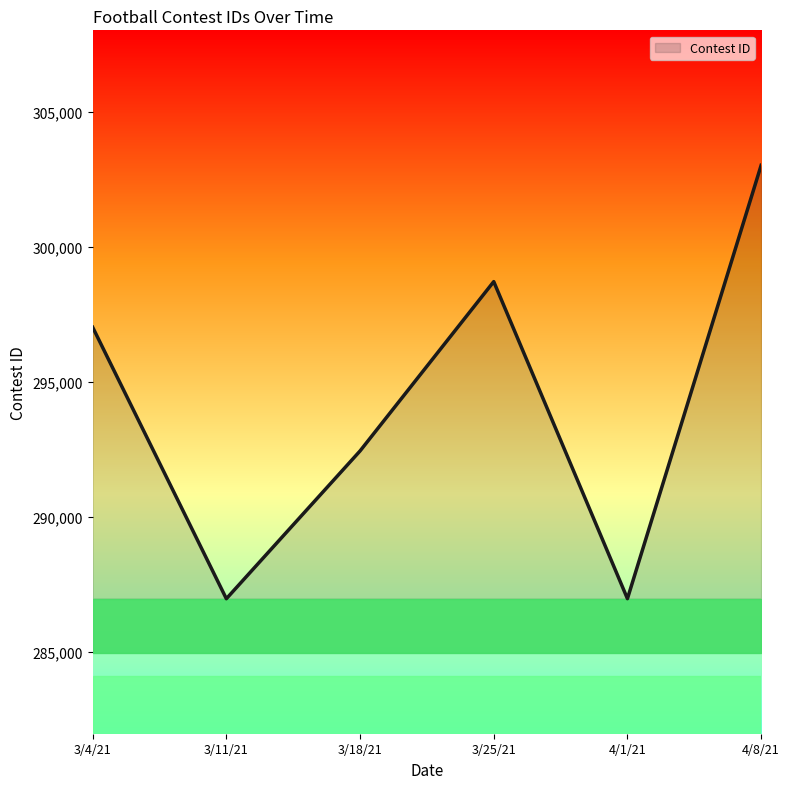

Does the chart have visible grid lines?

No